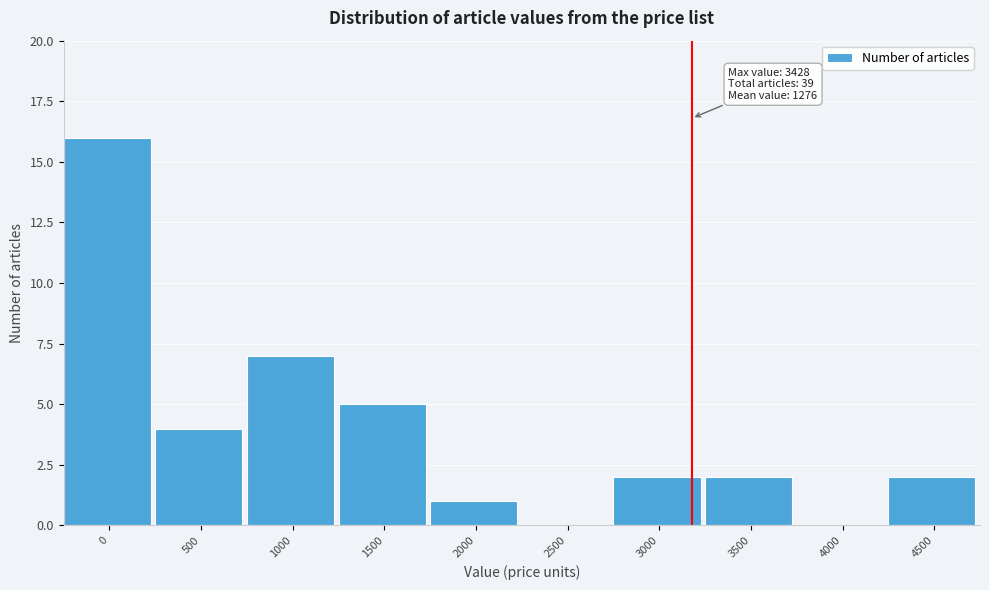

Reading left to right, what are all the values shown in this chart?

0=16	500=4	1000=7	1500=5	2000=1	2500=0	3000=2	3500=2	4000=0	4500=2